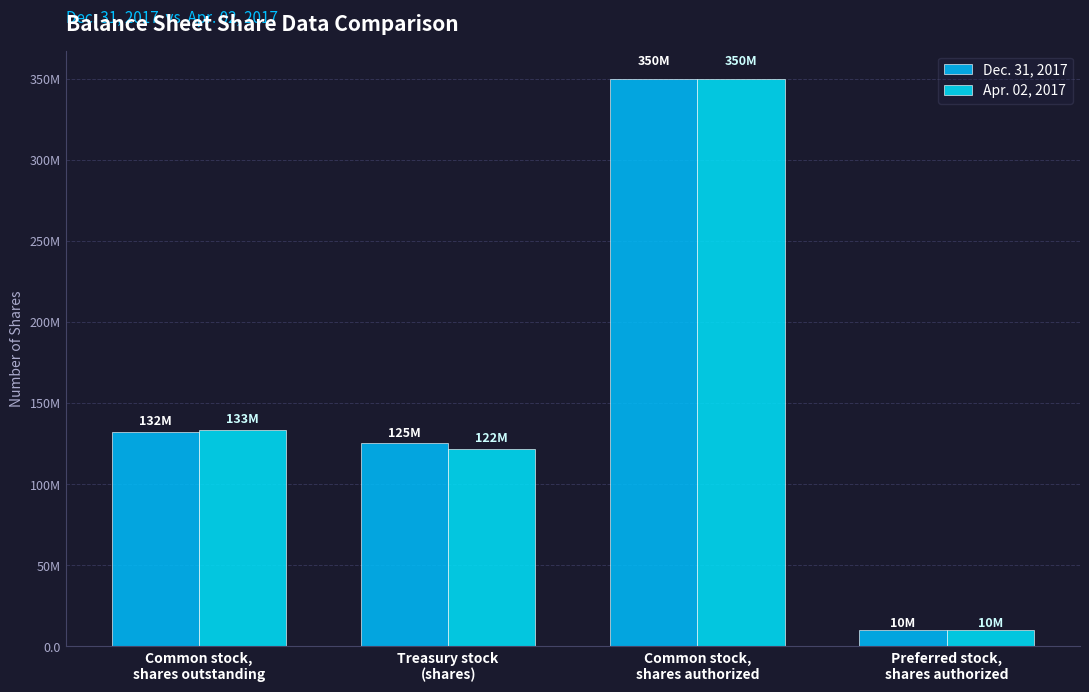

Are the bars grouped side by side (vs. stacked)?

Yes